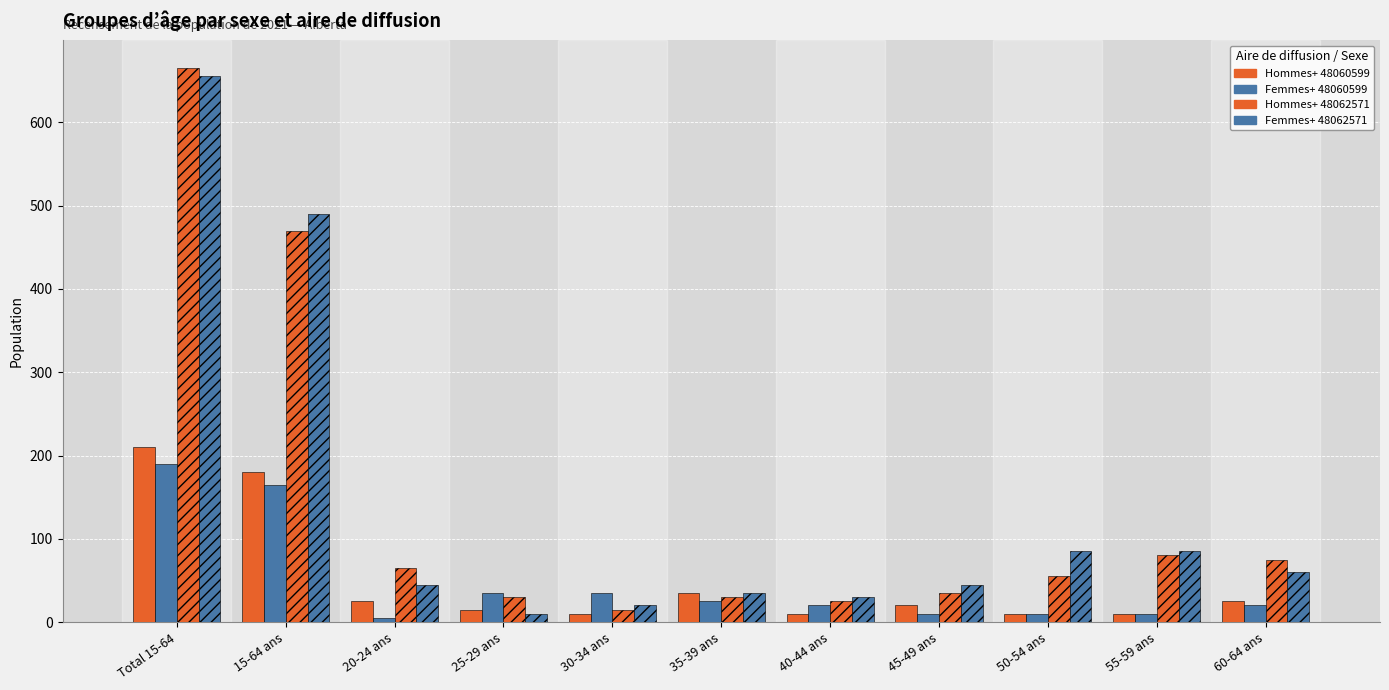

How many bars are there in total?

44